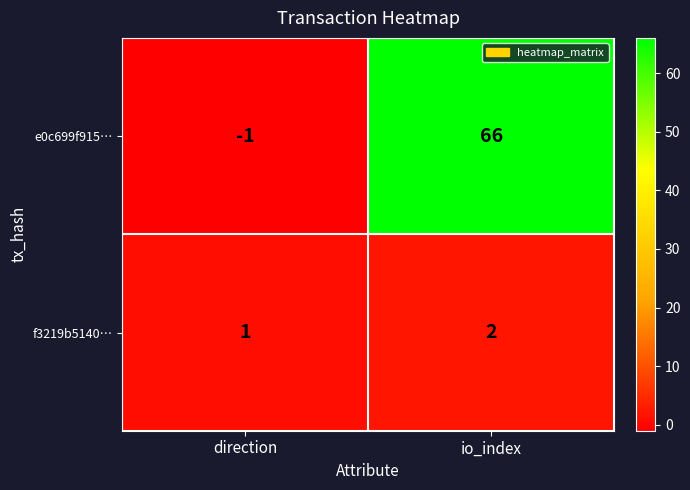

Is it true that e0c699f915… equals 117 at io_index?

False